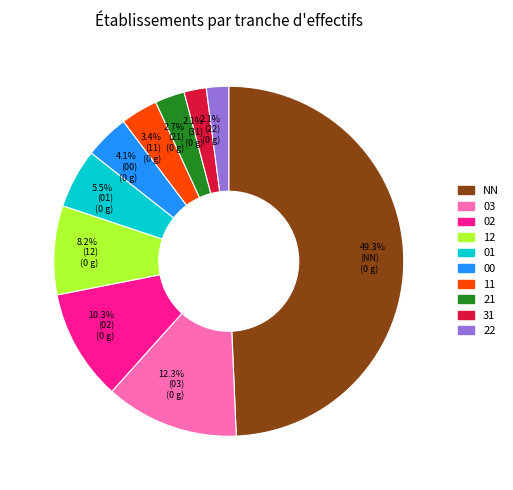

What is the ratio of the value at 2.1% (31) (0 g) to the value at 3.4% (11) (0 g)?

0.6